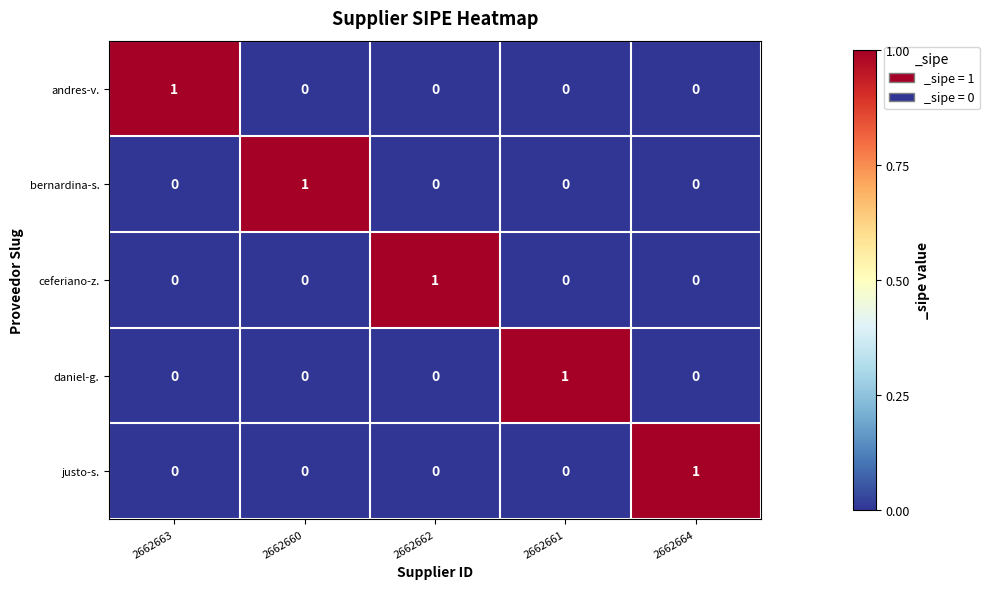

True or false: justo-s. has a value of 0 at 2662664.

False